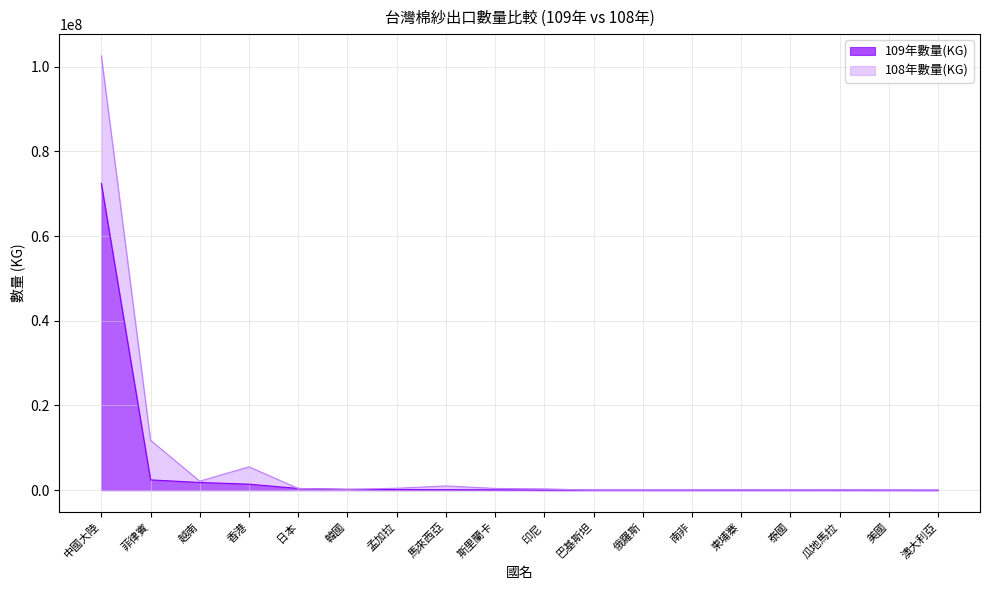

Does the chart have visible grid lines?

Yes